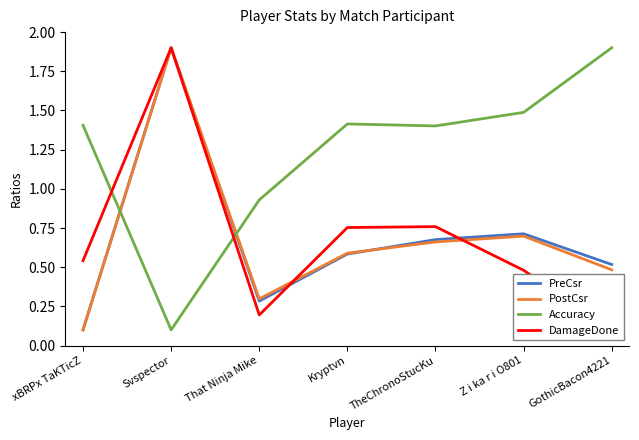

At which category is the sum across all series the highest?

Svspector